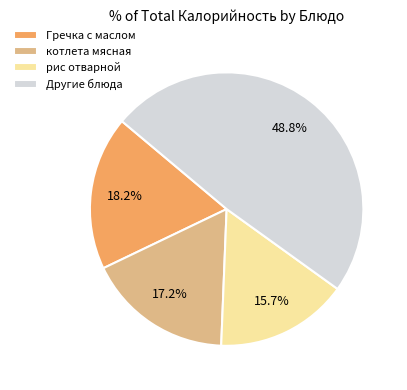

Is it true that Гречка с маслом is 18% of the pie?

True